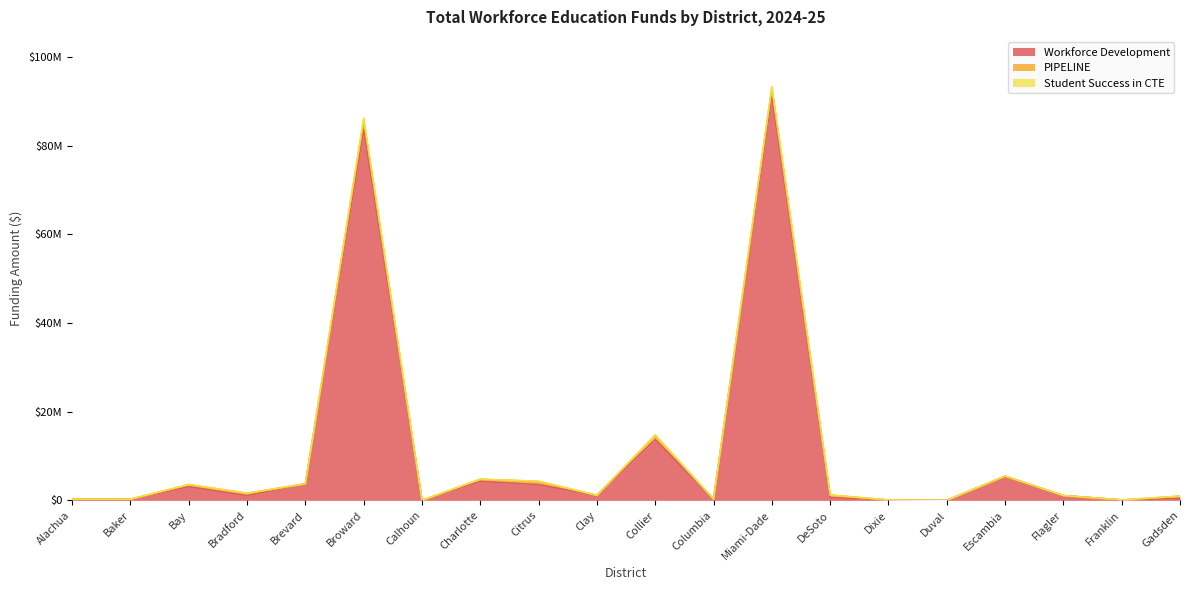

True or false: Student Success in CTE and PIPELINE cross at least once.

False